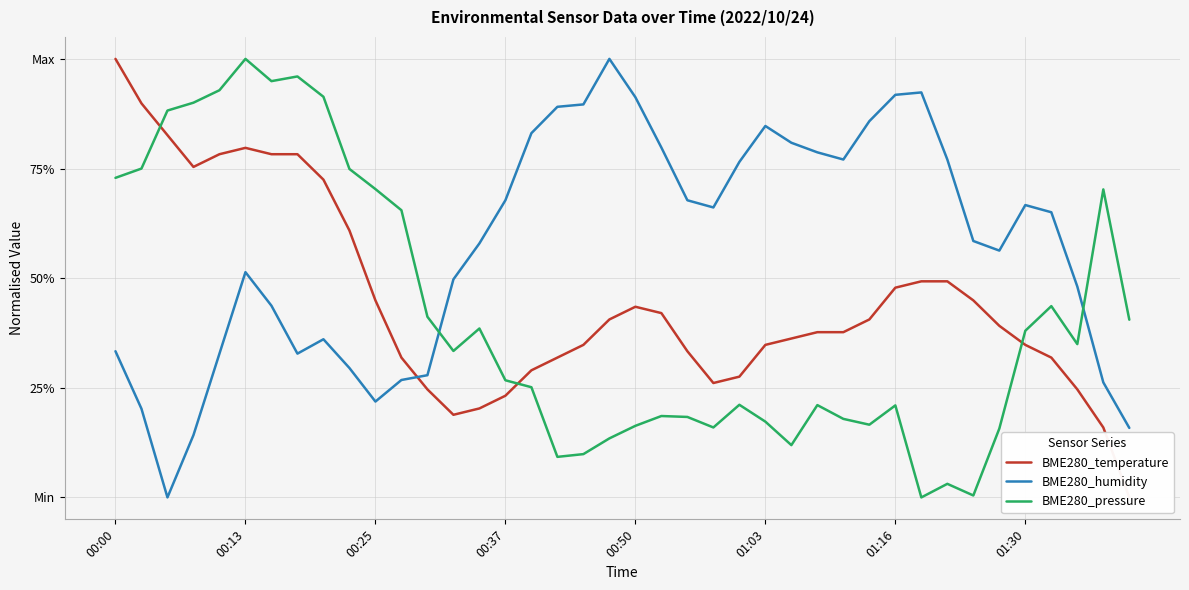

Count the number of data series in this chart.

3